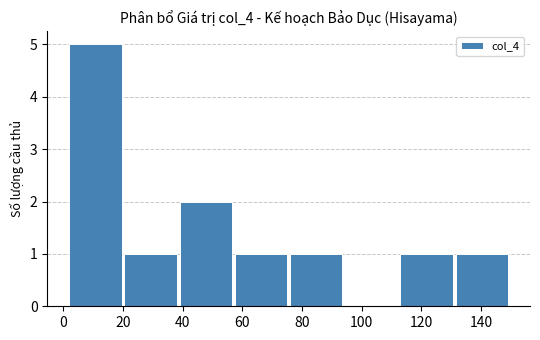

How tall is the bar that spans 39.0 to 57.5 on the x-axis? Neither the bar edges nor the heights are printed on the chart, so give them approximately, as read against the axes.

2